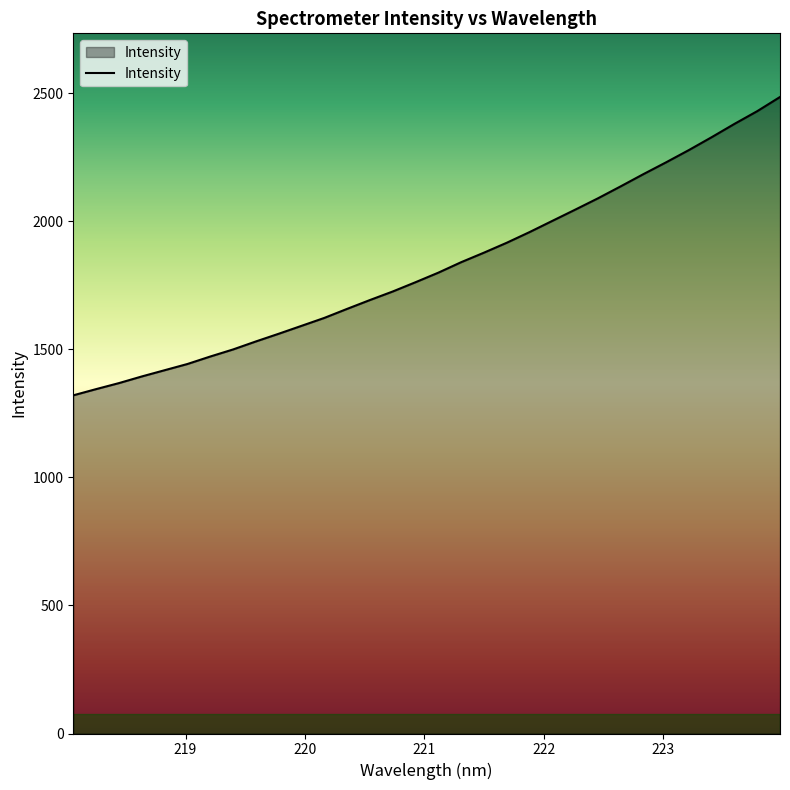

What is the smallest value displayed?

1320.8